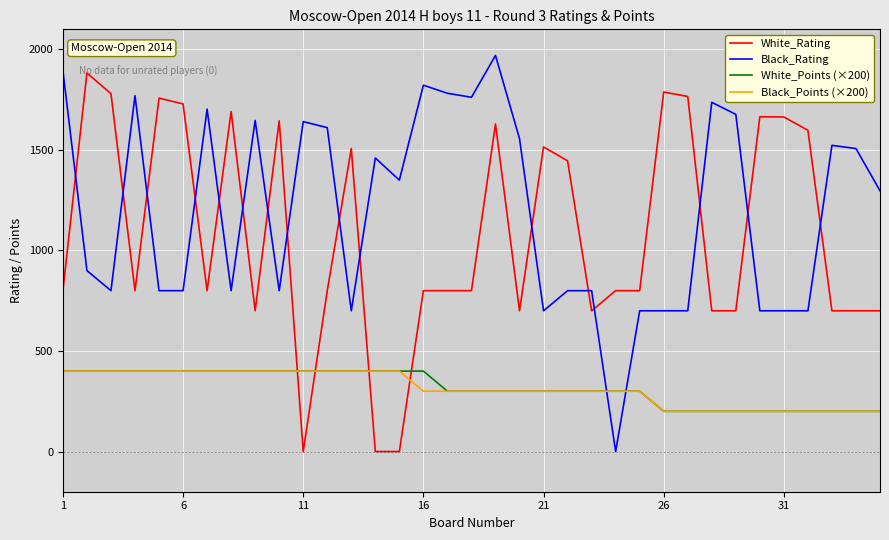

What is the maximum value shown in the chart?

1970